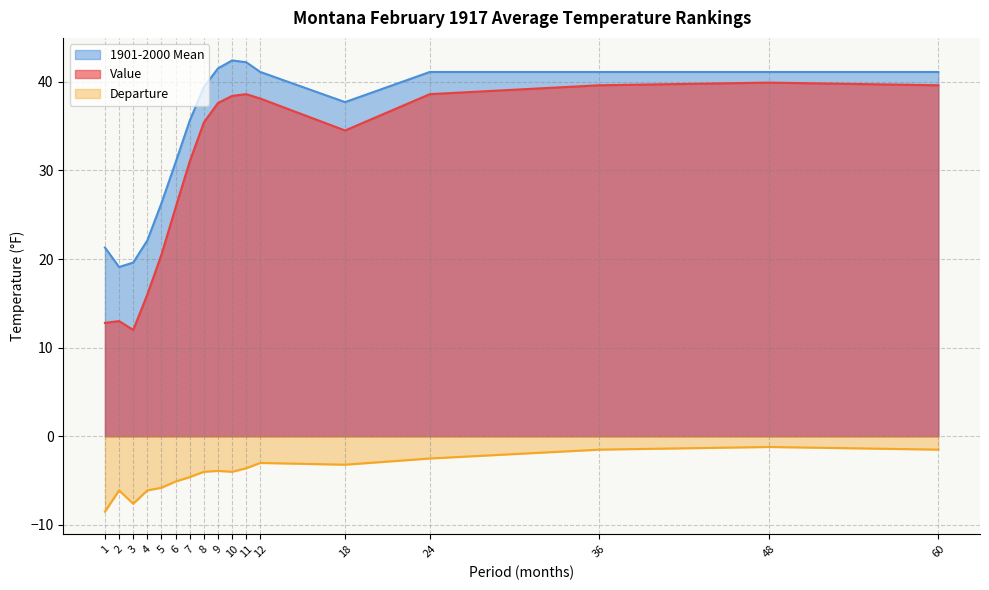

Reading left to right, list all the values displayed in this chart.

Value: 12.8	13.0	12.0	16.0	20.5	25.8	31.0	35.4	37.6	38.4	38.6	38.1	34.5	38.6	39.6	39.9	39.6
1901-2000 Mean: 21.3	19.1	19.6	22.1	26.3	30.9	35.6	39.4	41.5	42.4	42.2	41.1	37.7	41.1	41.1	41.1	41.1
Departure: -8.5	-6.1	-7.6	-6.1	-5.8	-5.1	-4.6	-4.0	-3.9	-4.0	-3.6	-3.0	-3.2	-2.5	-1.5	-1.2	-1.5